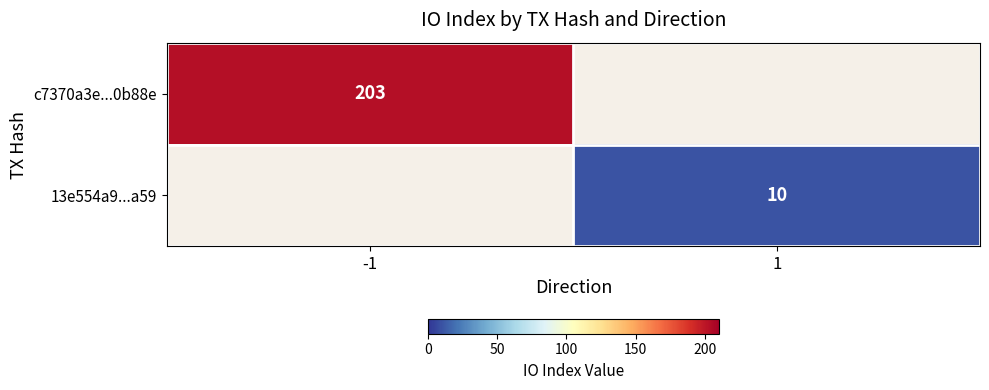

Which category has the lowest value across all series?

1